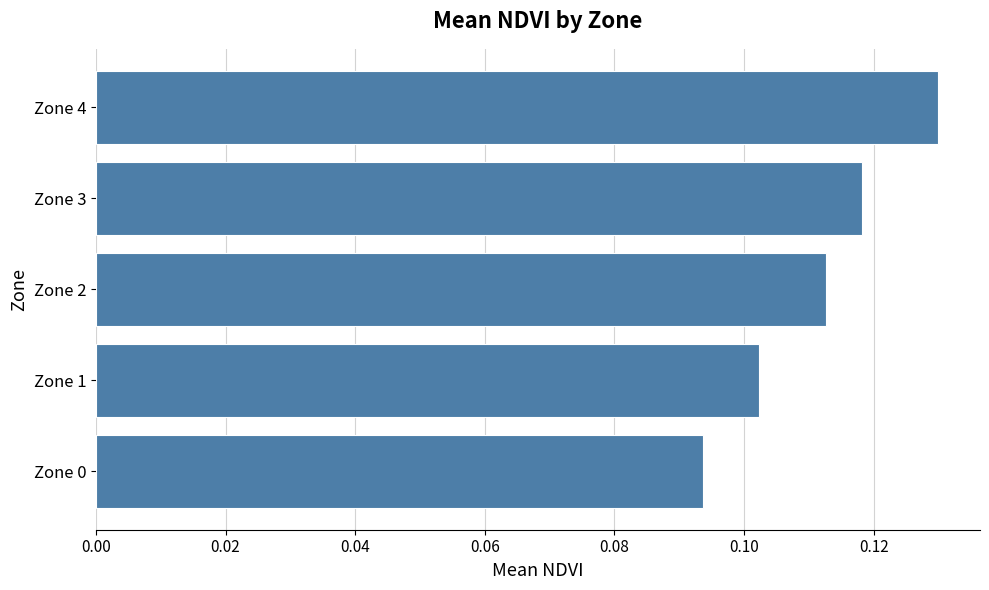

True or false: the data shows 0.2 at Zone 4.

False